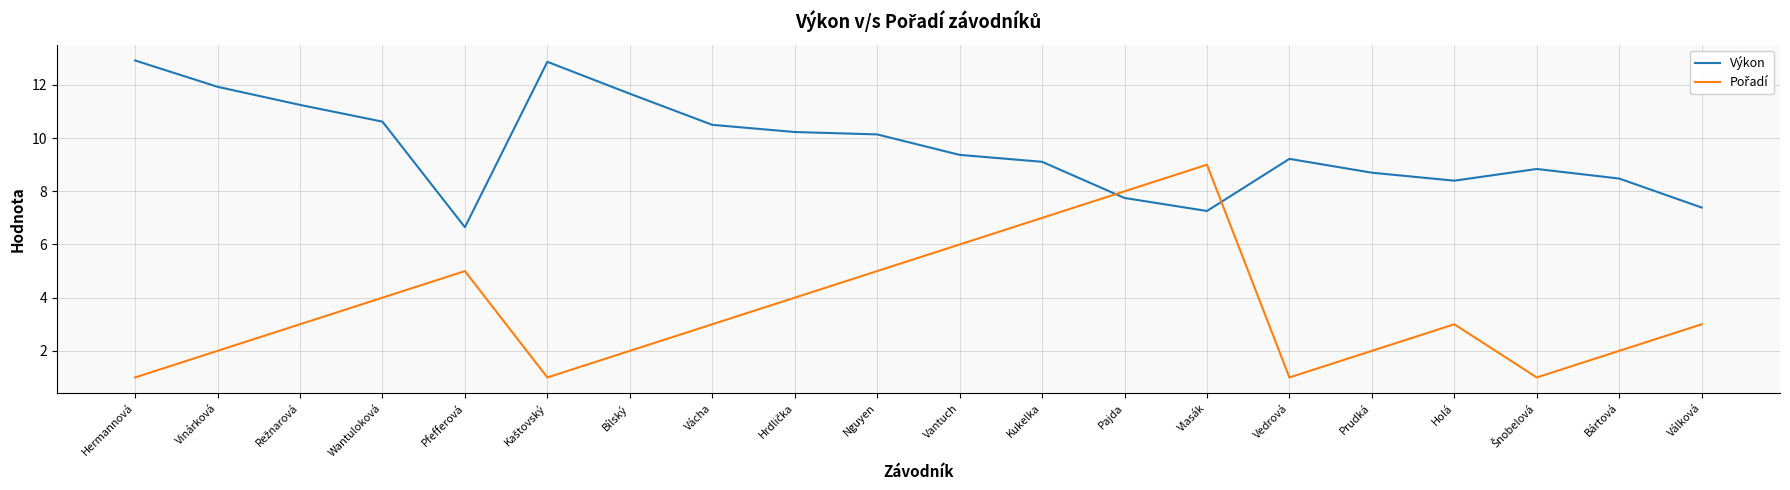

What is the minimum value for Výkon?

6.7